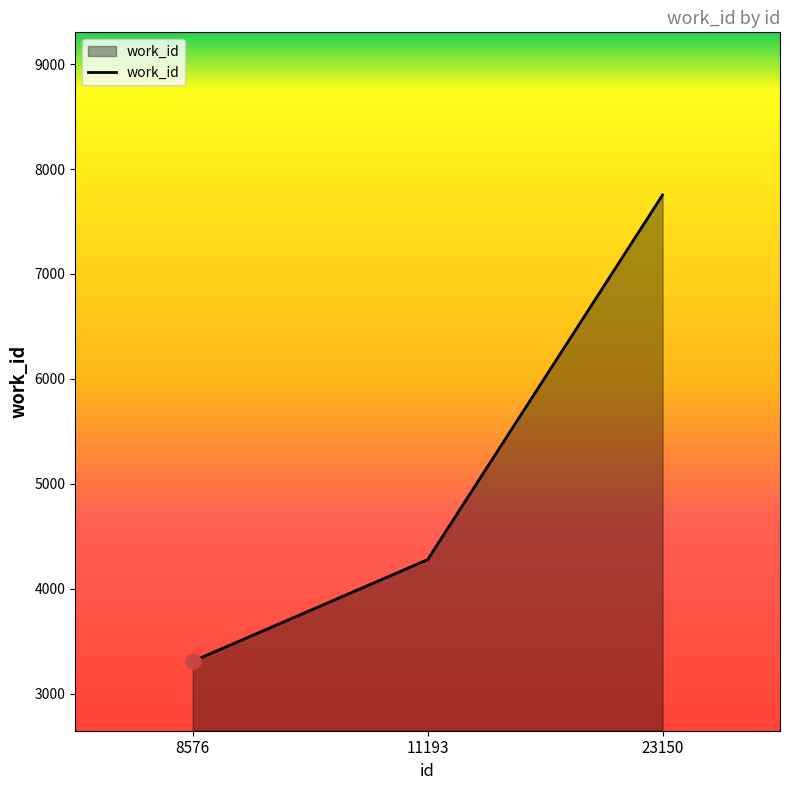

What is the change in value from 8576 to 11193?

+968